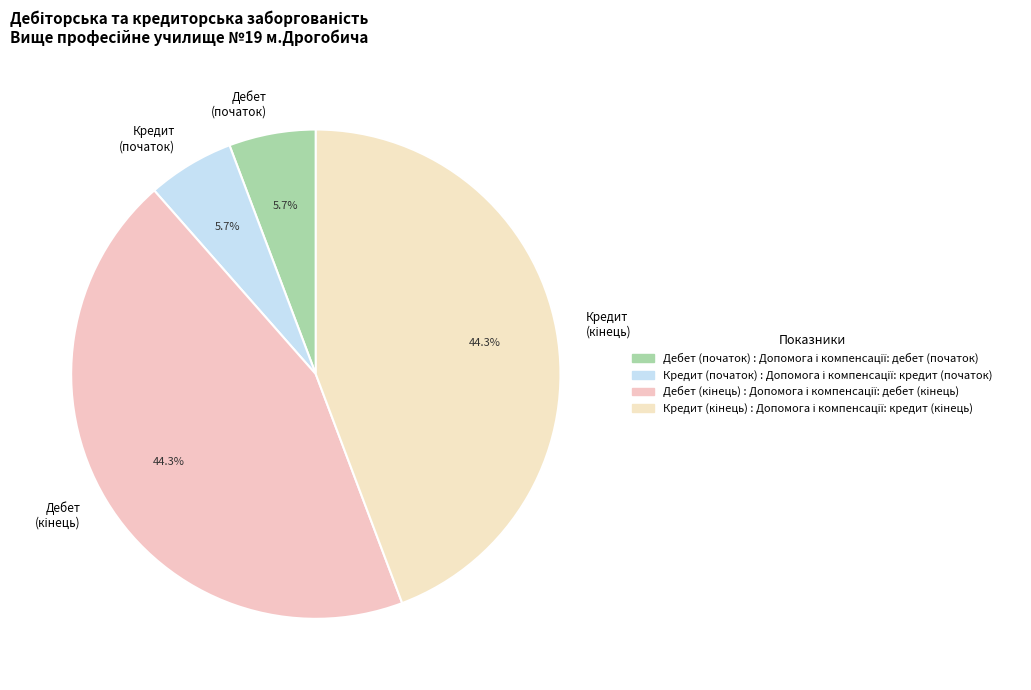

Does any single category account for the majority?

No